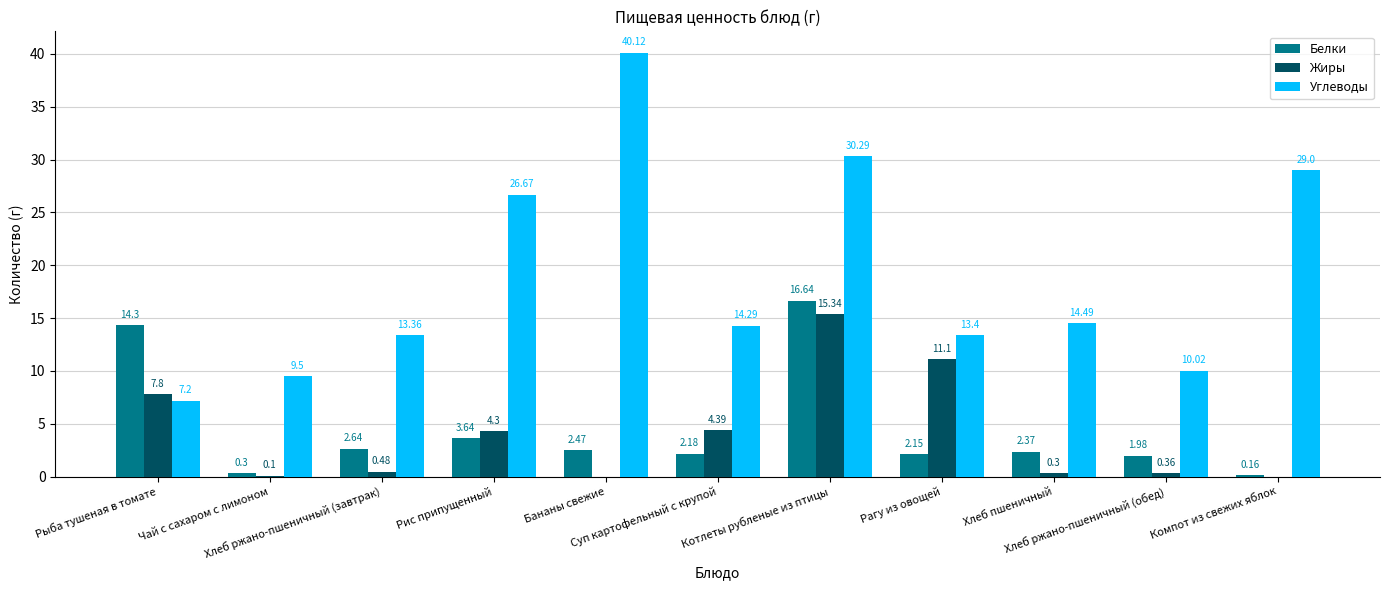

Which series has the largest total across all categories?

Углеводы